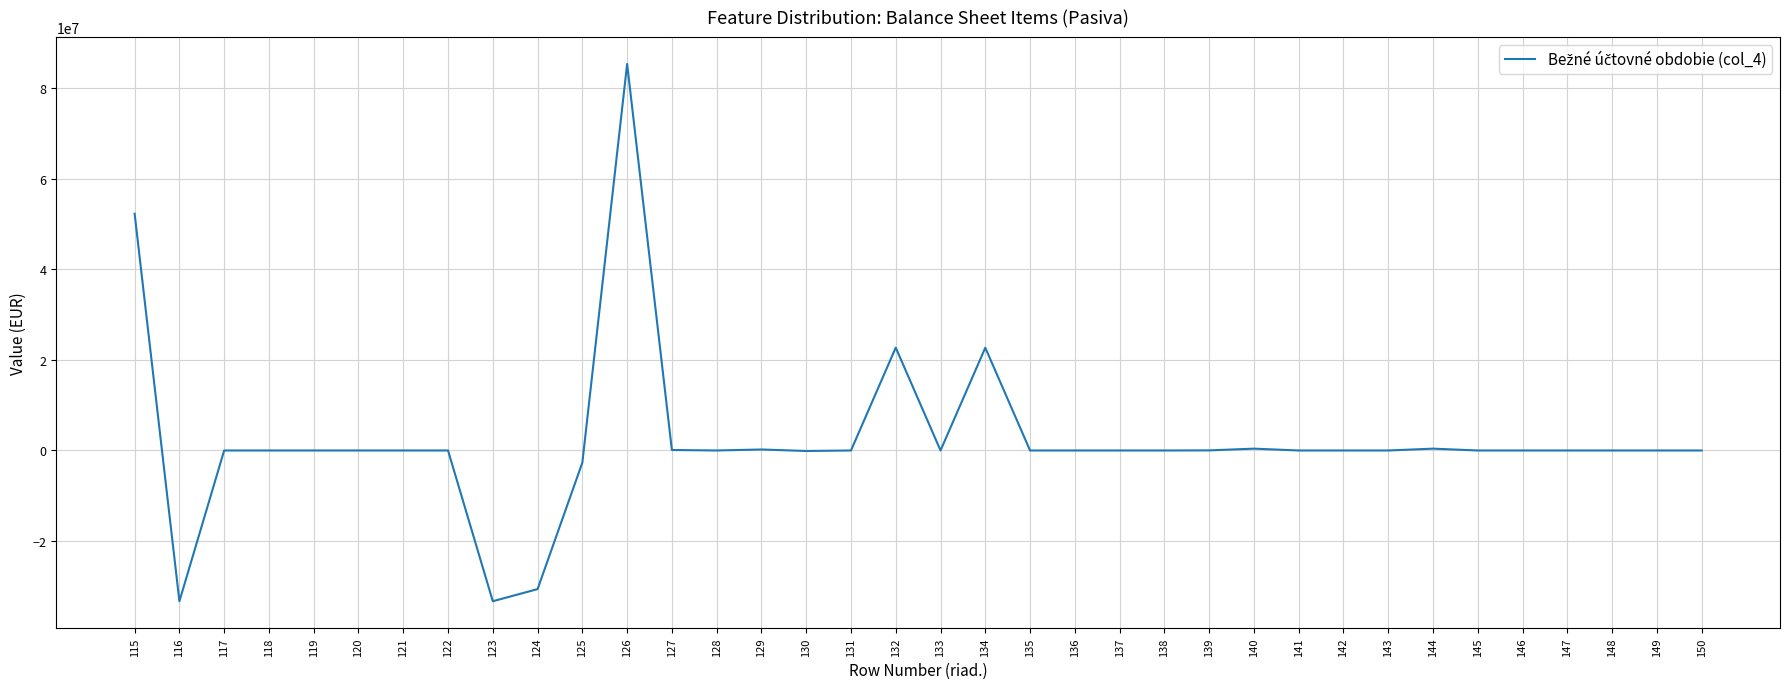

What is the greatest value displayed?

85362917.6